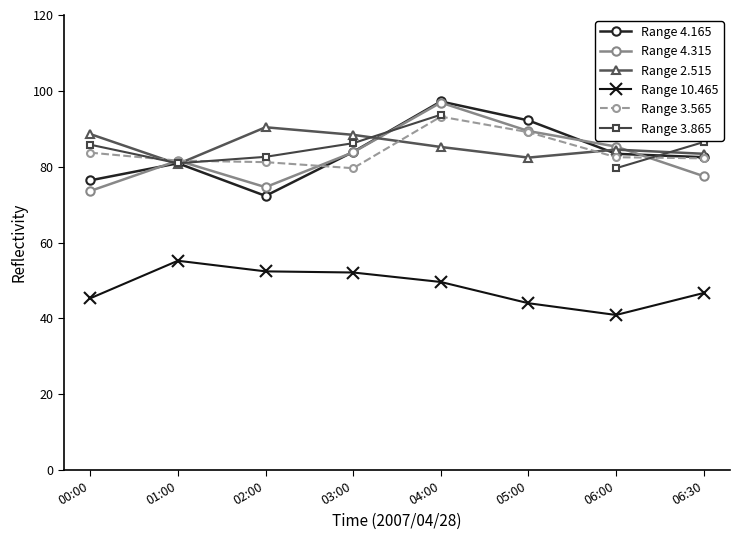

Is the value of Range 2.515 at 02:00 greater than the value of Range 3.565 at 05:00?

Yes